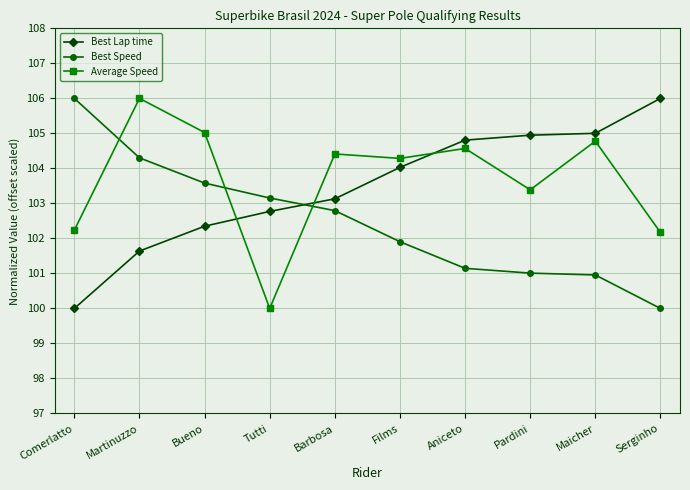

Which series ends up on top after the final intersection of Best Speed and Average Speed?

Average Speed